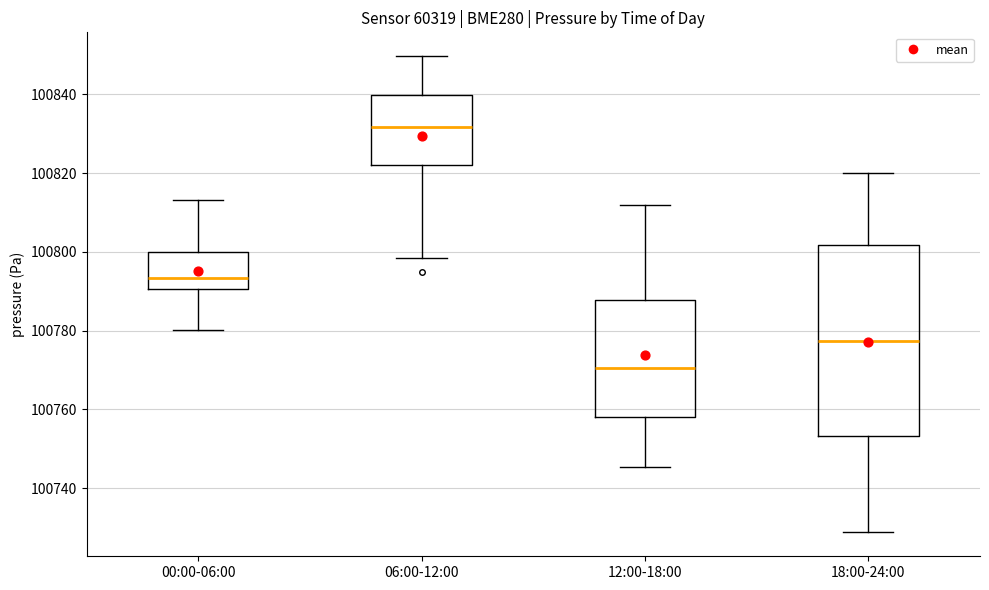

Comparing the boxes themselves (not the whiskers), which one is the tallest?

18:00-24:00